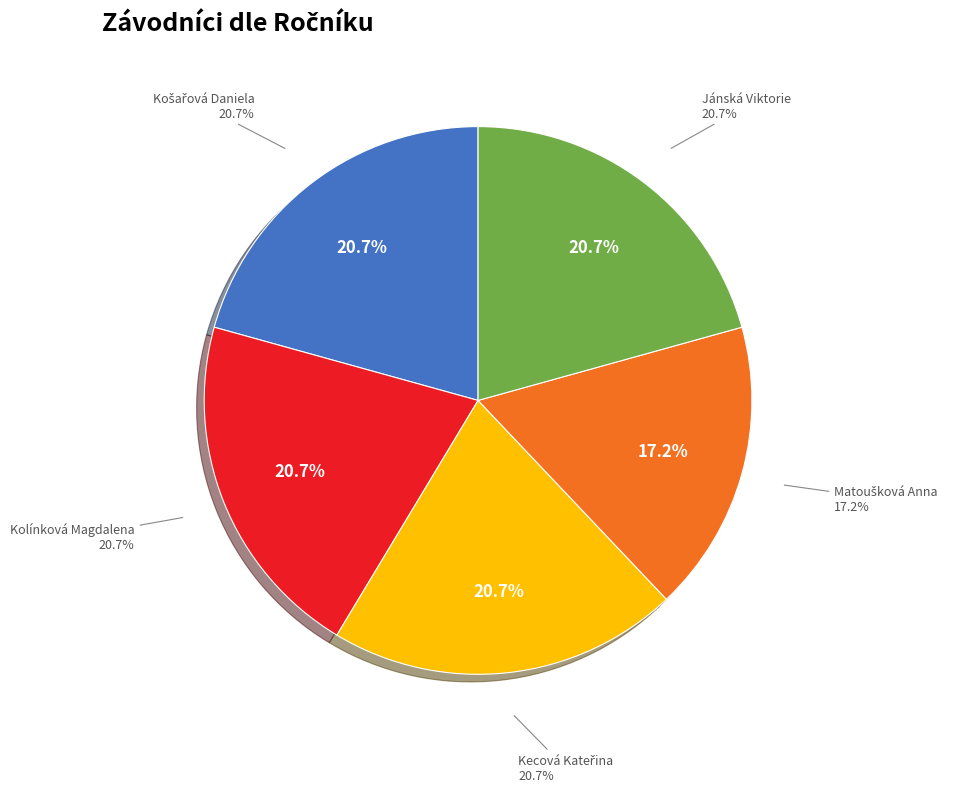

What is the largest slice in the pie chart?

Košařová Daniela